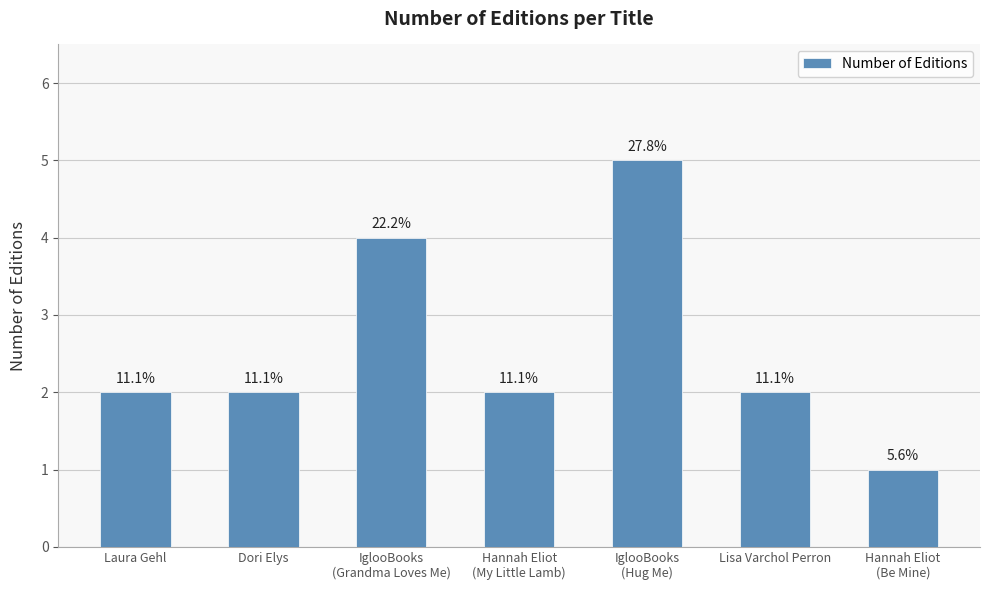

Where does the data first go above 2?

IglooBooks
(Grandma Loves Me)